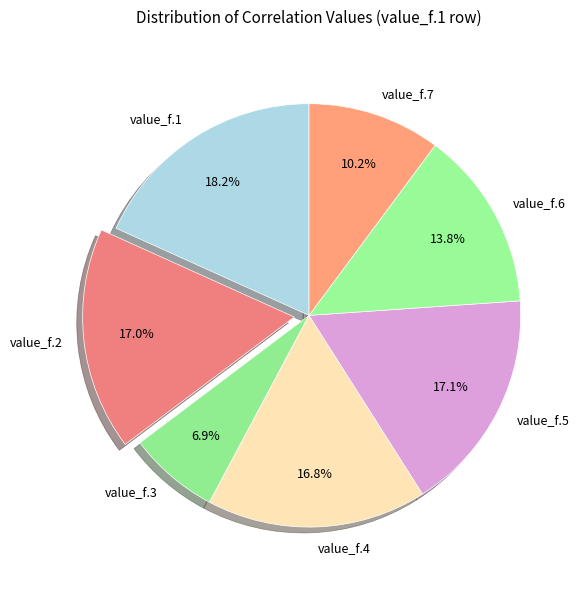

Is there any slice that represents more than half of the pie?

No